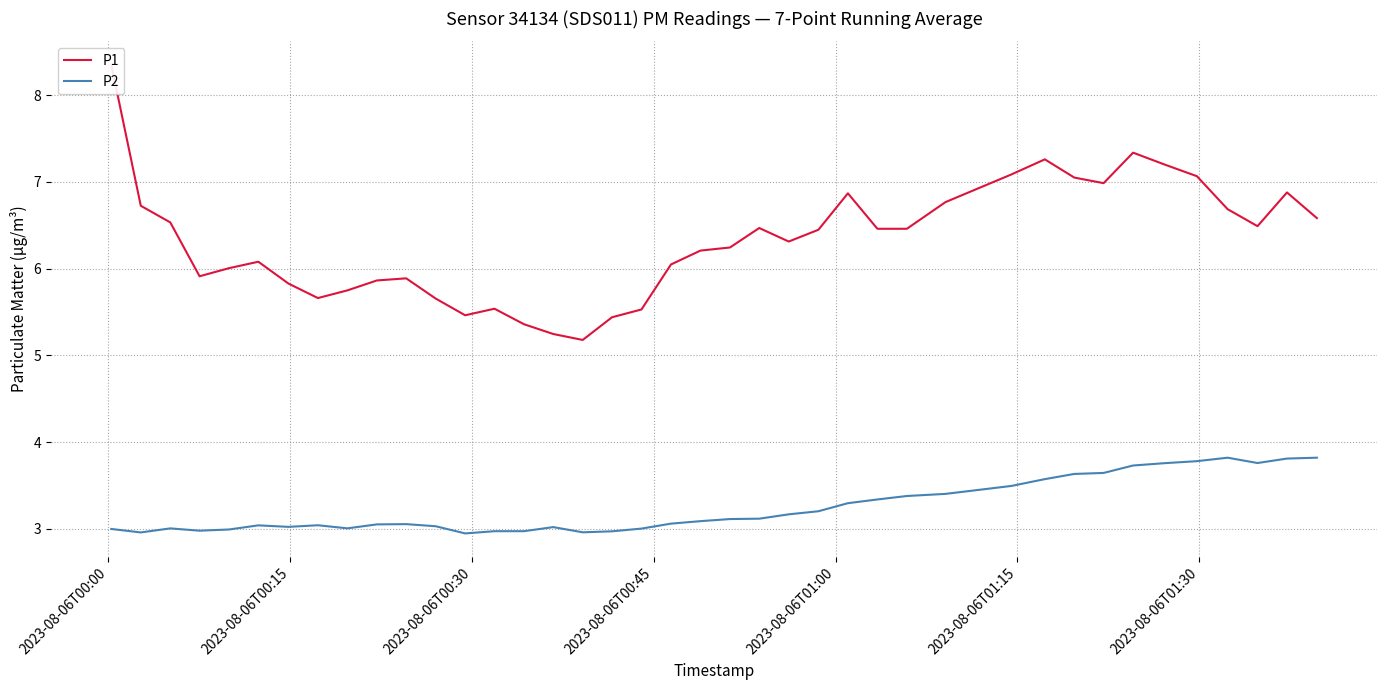

How many lines are shown in the chart?

2